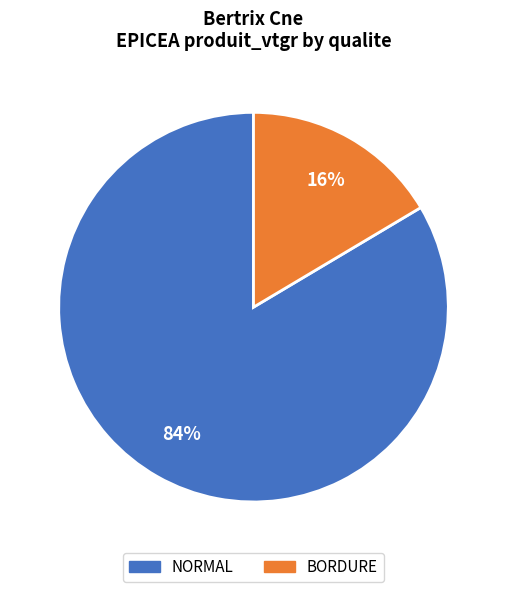

Which category has the biggest portion of the pie?

NORMAL